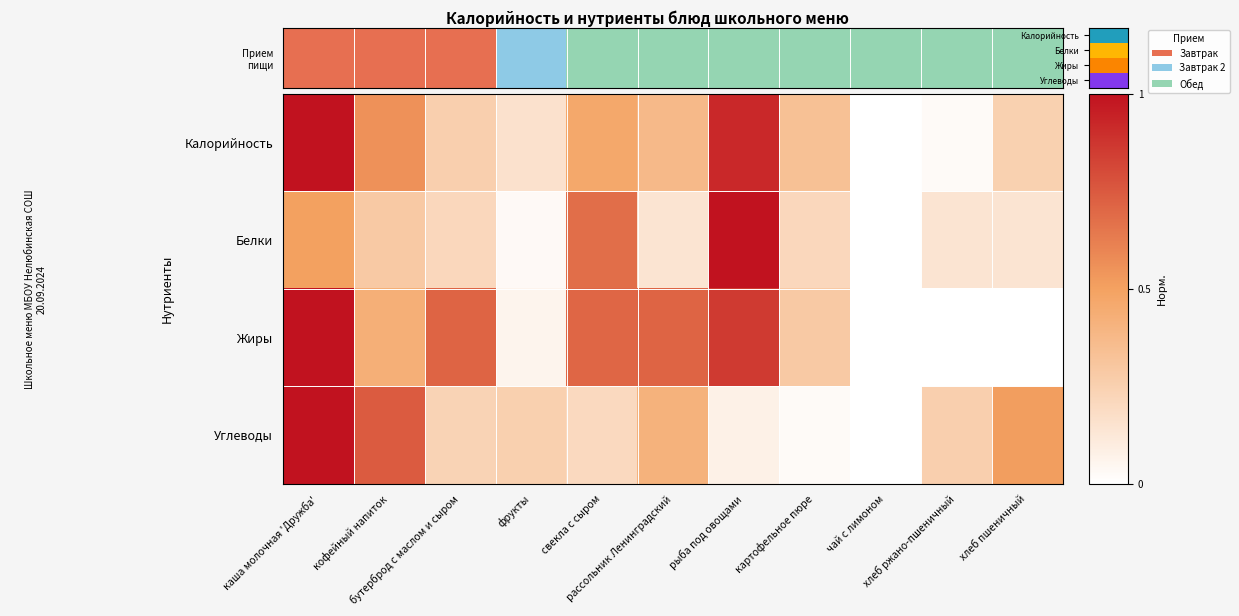

Which series has the largest total across all categories?

Прием пищи